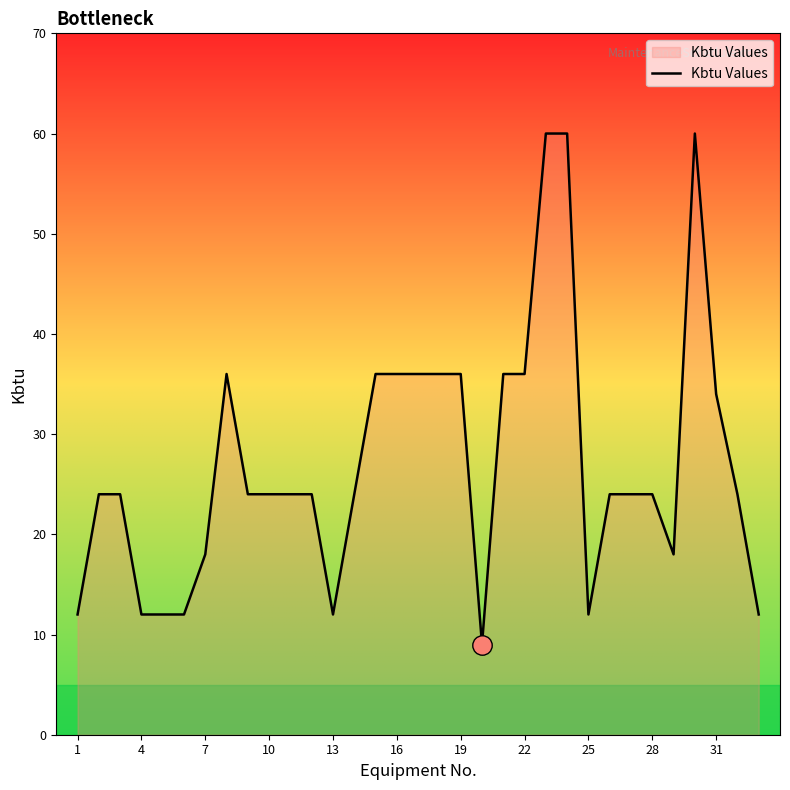

What is the greatest value displayed?

60